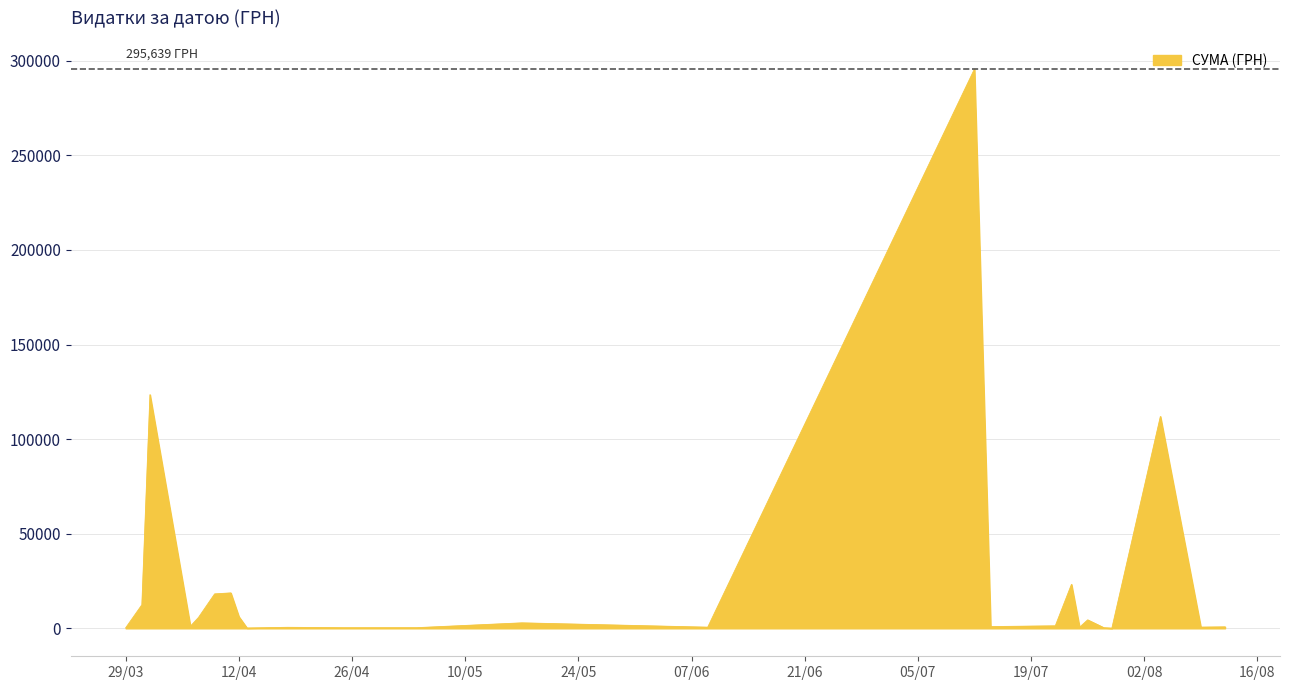

What is the difference between the maximum and minimum values?

295540.8